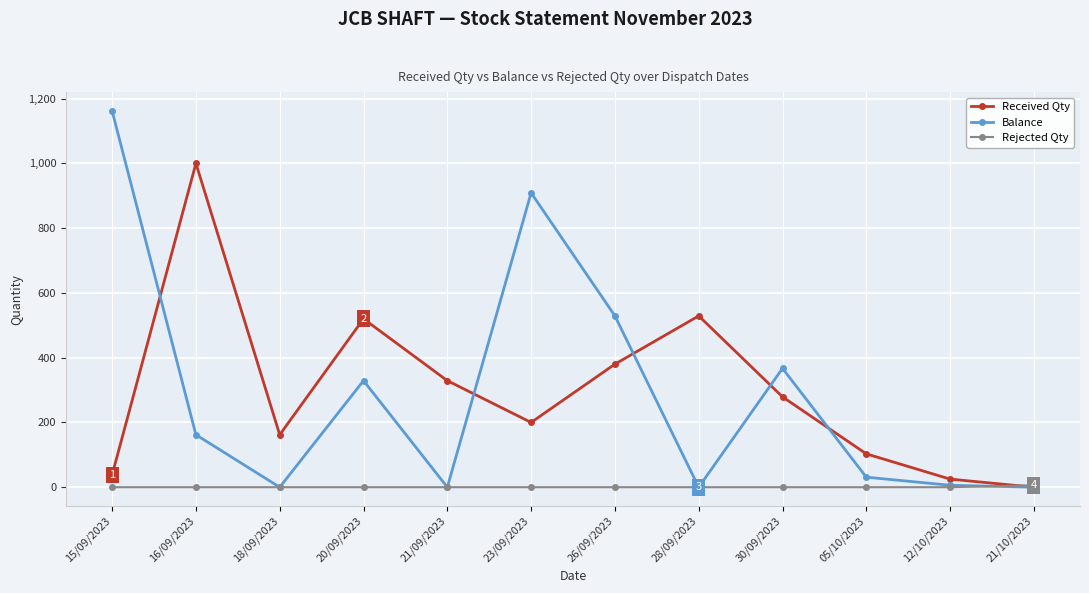

At which label does Balance reach its peak?

15/09/2023